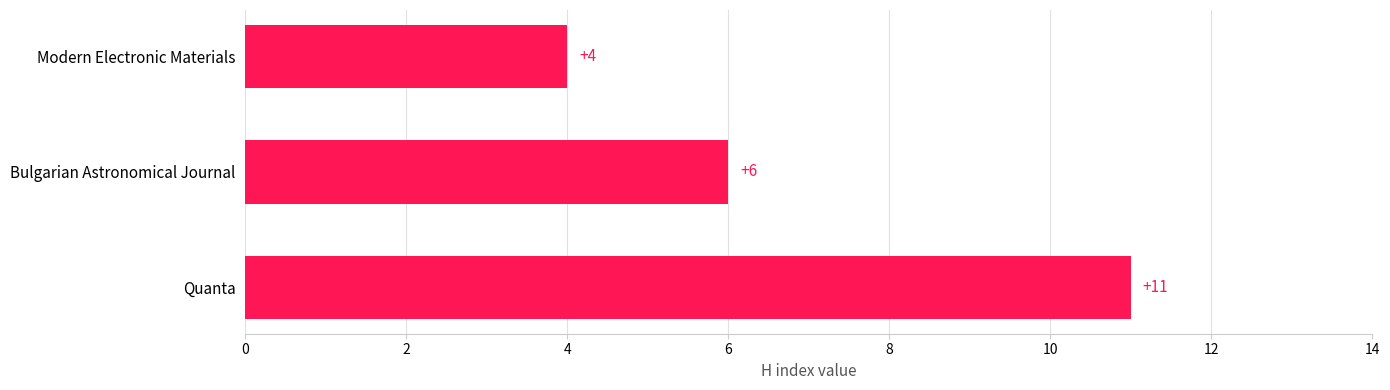

What is the approximate value at Bulgarian Astronomical Journal?

6